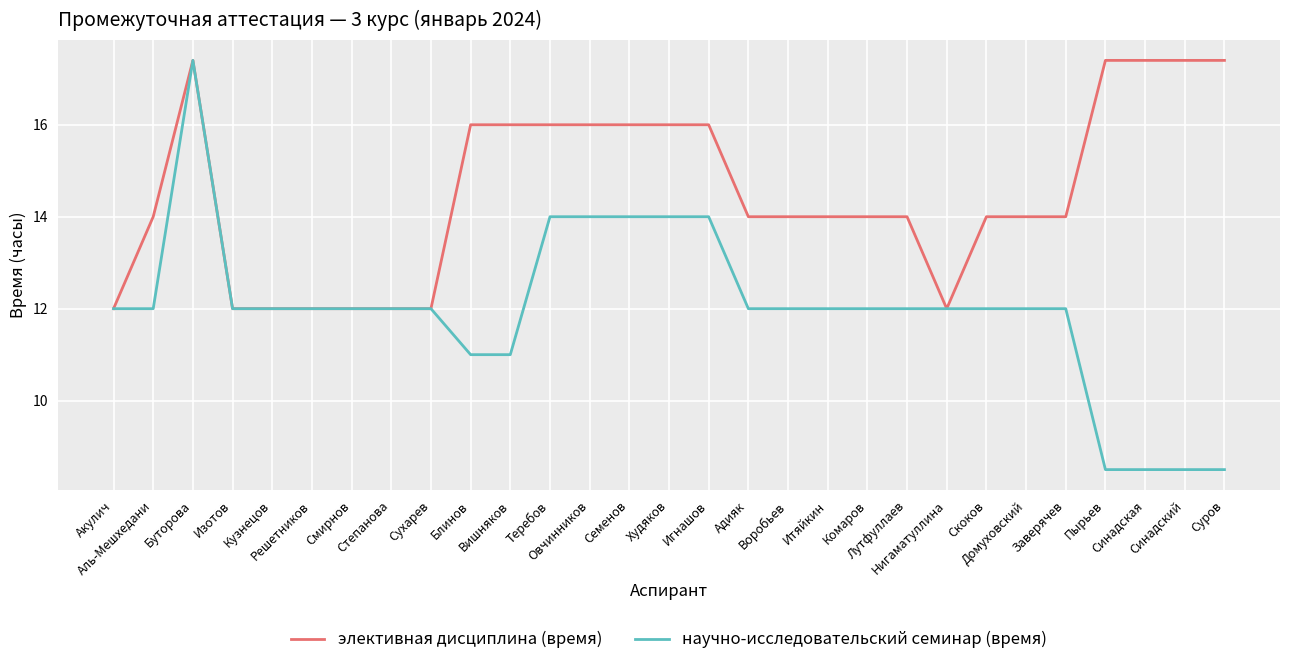

Is it true that научно-исследовательский семинар (время) equals 12.0 at Сухарев?

True